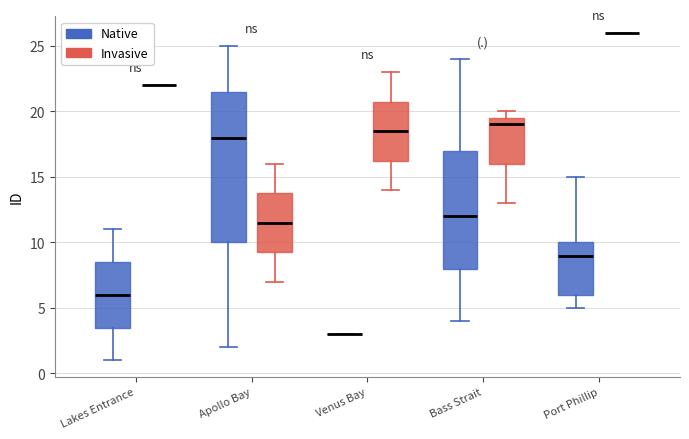

Where does the median line of the box for Port Phillip (Native) sit on the y-axis? The values are not printed on the chart, so give them approximately, as read against the axis.

9.0